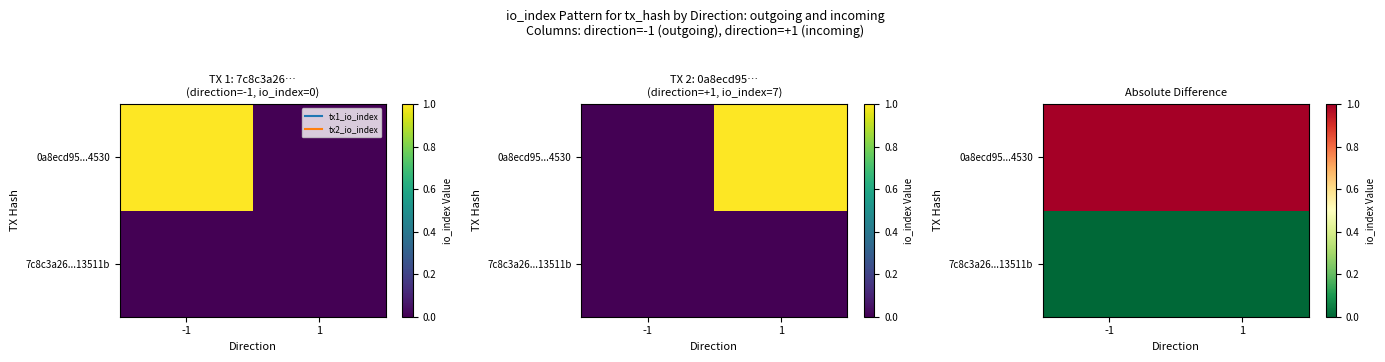

At -1, list the series in order from largest to smallest.

0a8ecd95...4530, 7c8c3a26...13511b